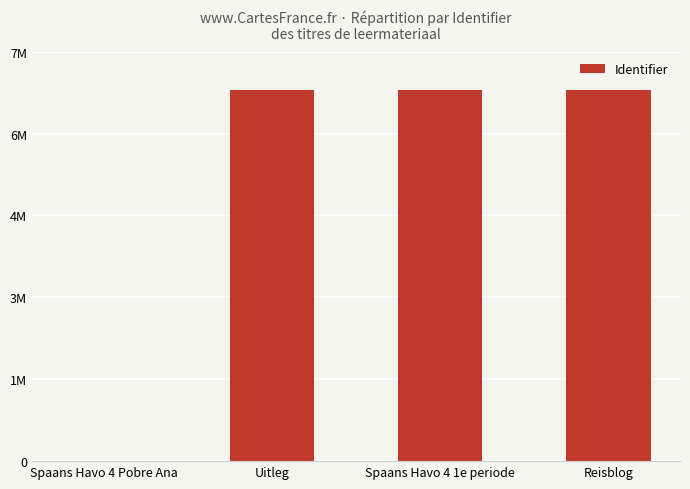

Does the chart contain stacked bars?

No